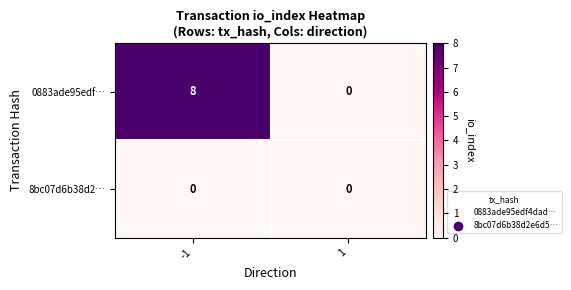

Which series has the largest total across all categories?

0883ade95edf…